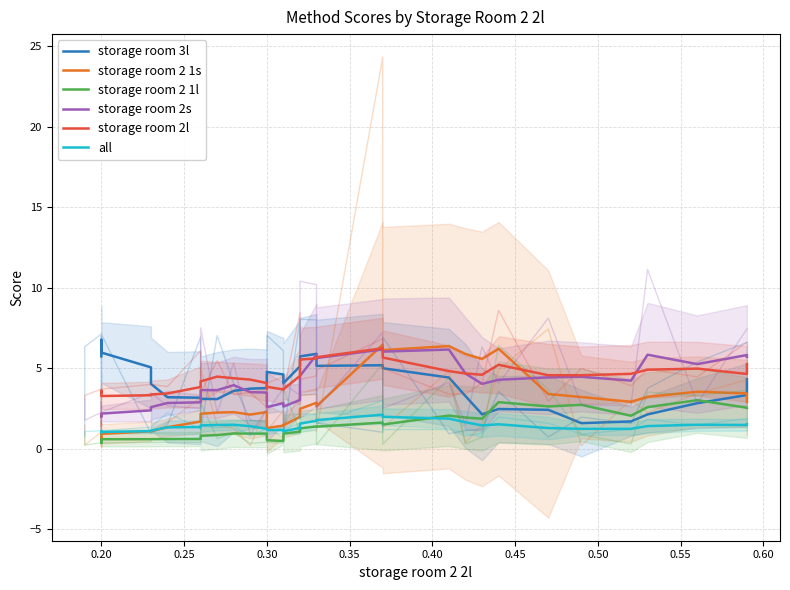

Which category has the lowest value across all series?

0.20